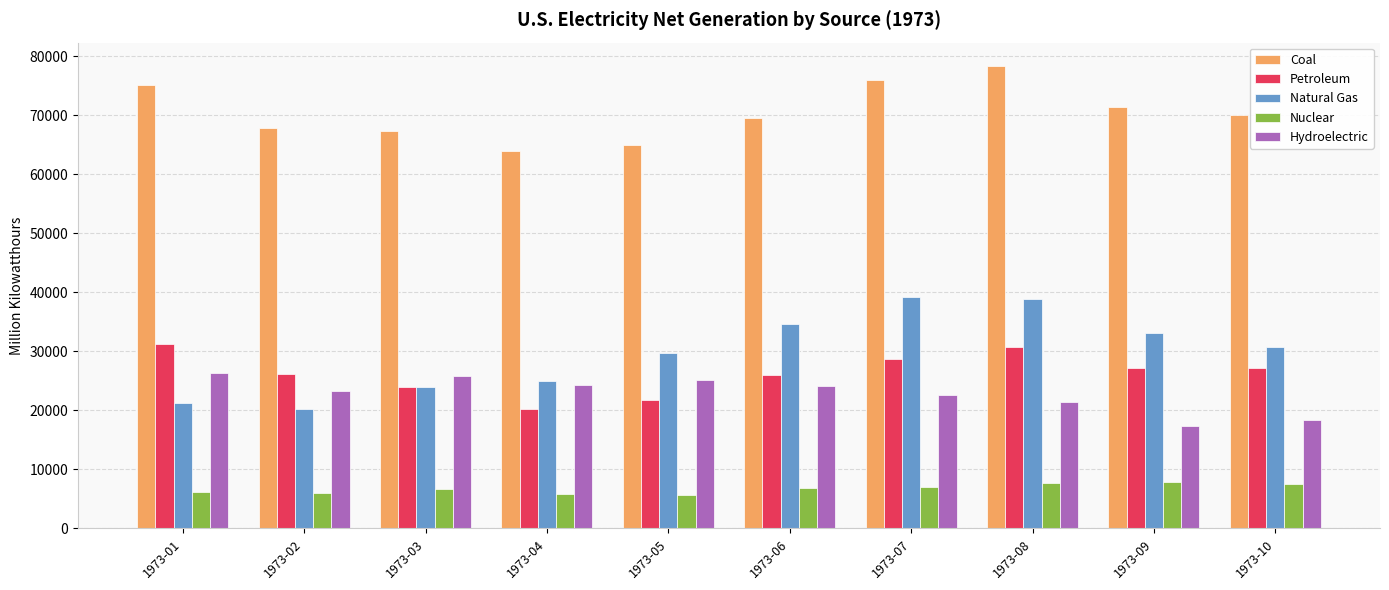

True or false: Natural Gas has a value of 57630.3 at 1973-08.

False